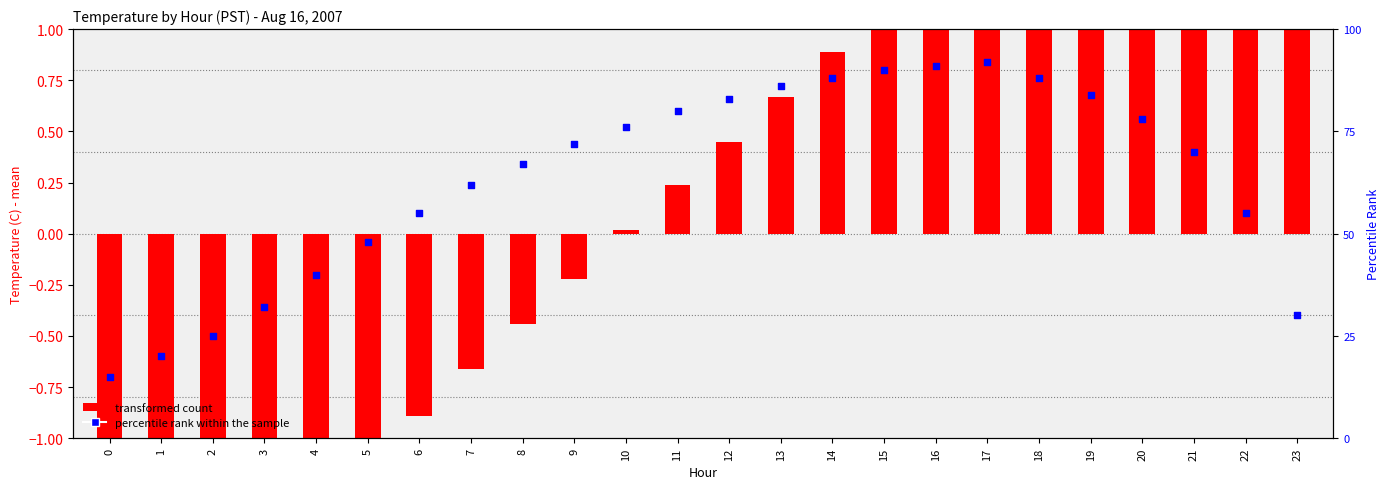

At how many categories does at least one series exceed 53?

17